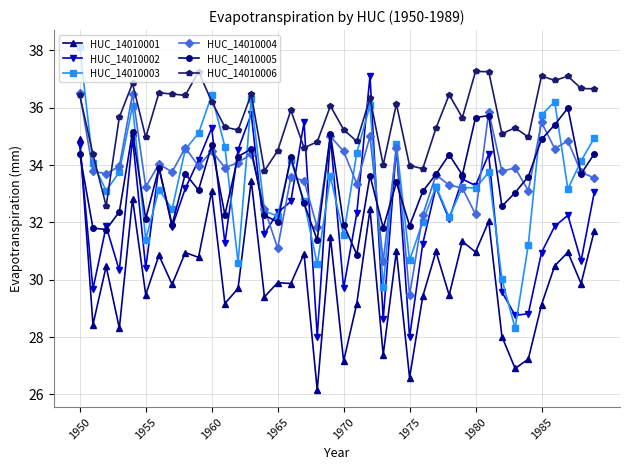

Which series has the largest range (max minus min)?

HUC_14010003